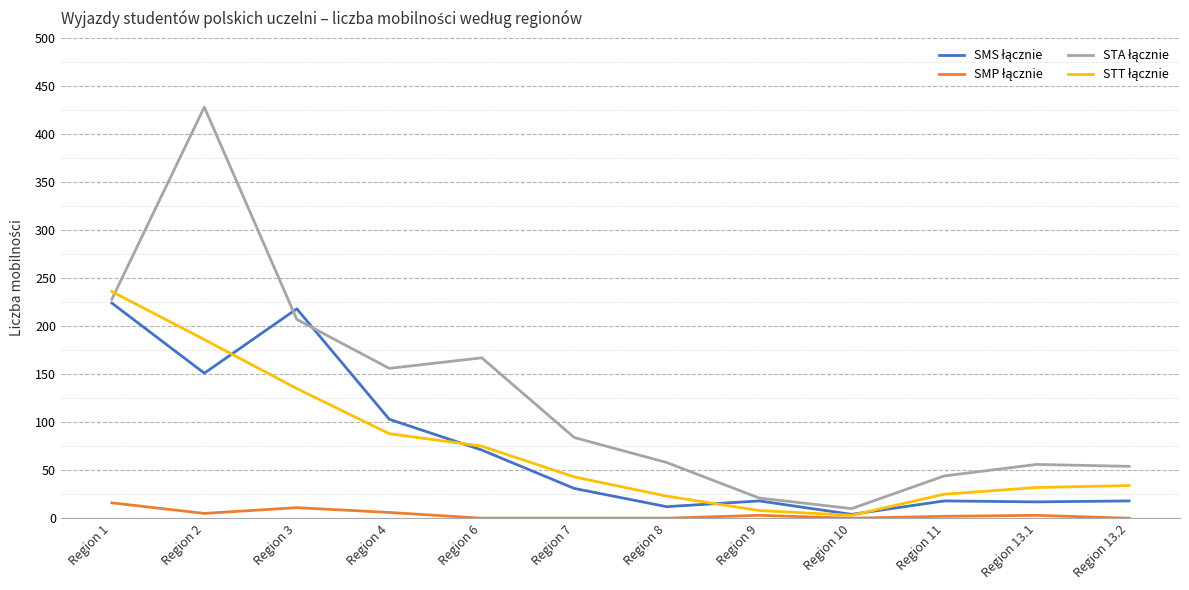

At which category does the chart reach its peak across all series?

Region 2